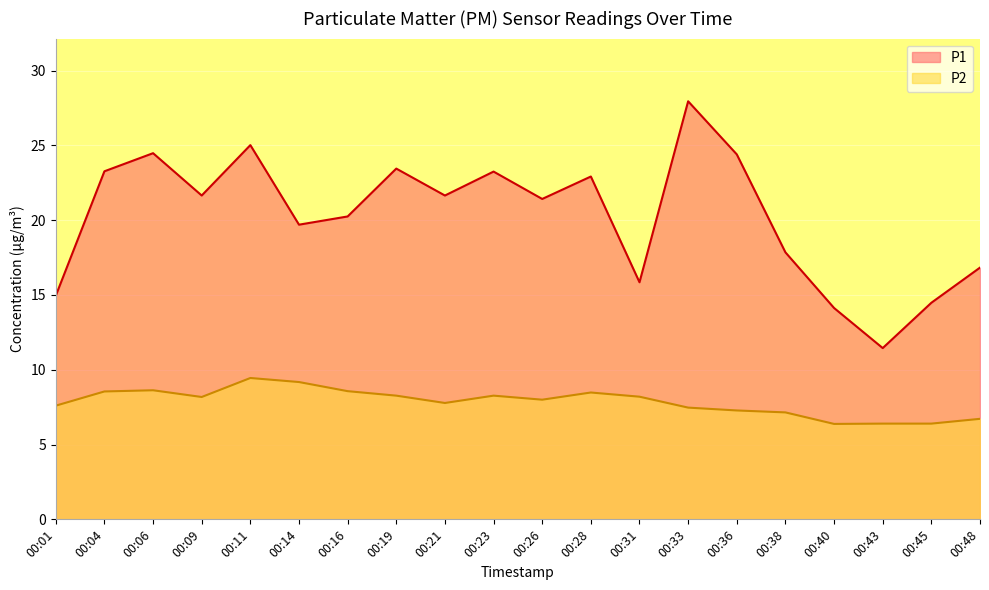

What is the value of the P2 point at the 5th from the left?

9.4